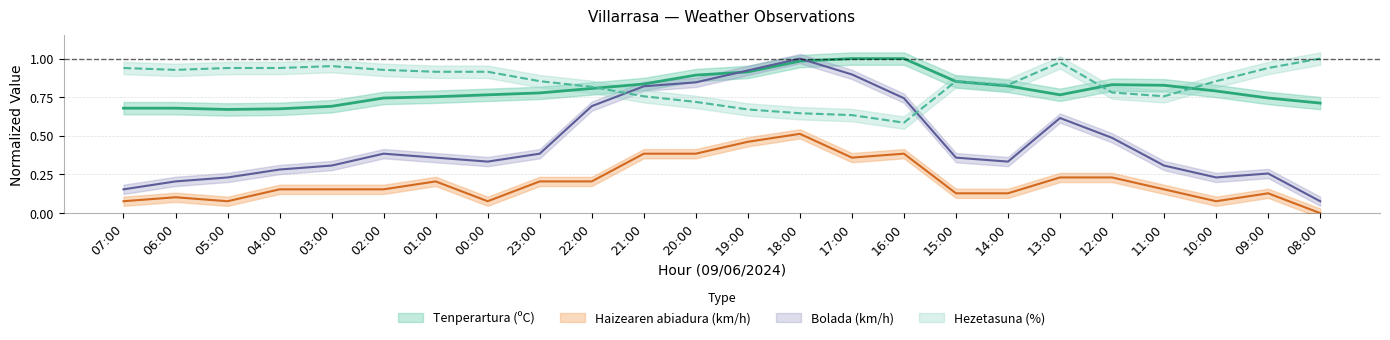

Is it true that Hezetasuna equals 1.5 at 05:00?

False